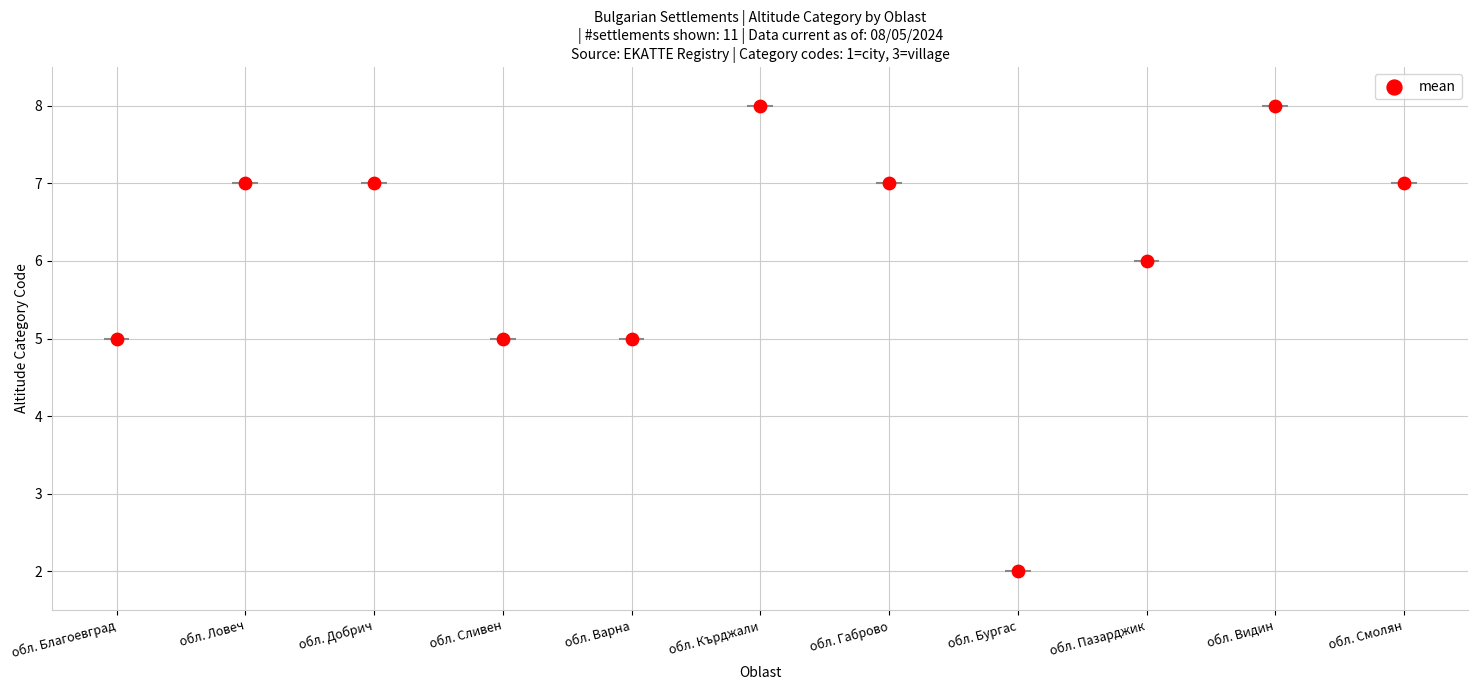

Between обл. Варна and обл. Пазарджик, which is larger?

обл. Пазарджик